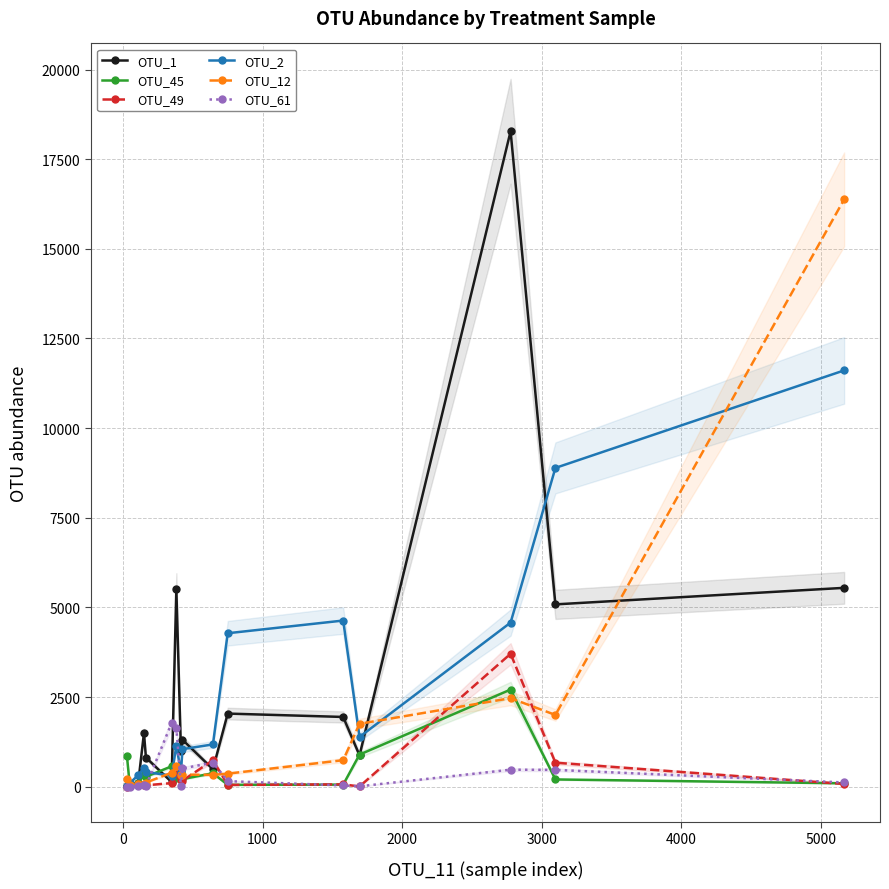

Which series ends up on top after the final intersection of OTU_49 and OTU_61?

OTU_61